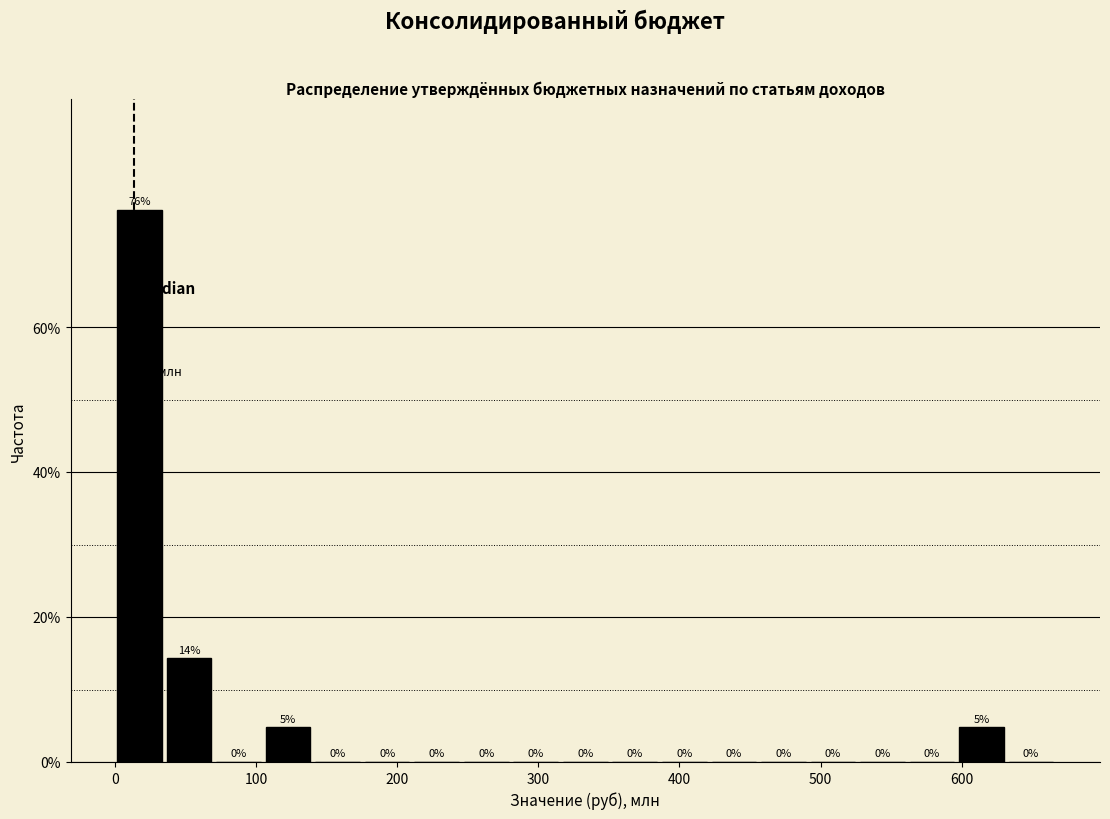

Read against the x-axis, roughly where is the centre of the tallest bar?

20